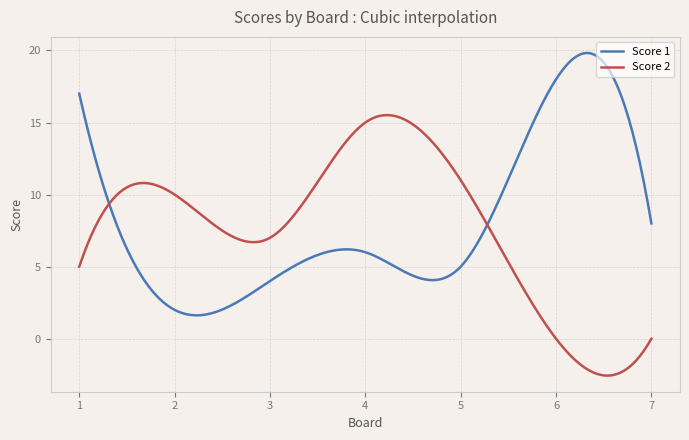

Rank the series by their maximum value, from lowest to highest.

Score 2, Score 1